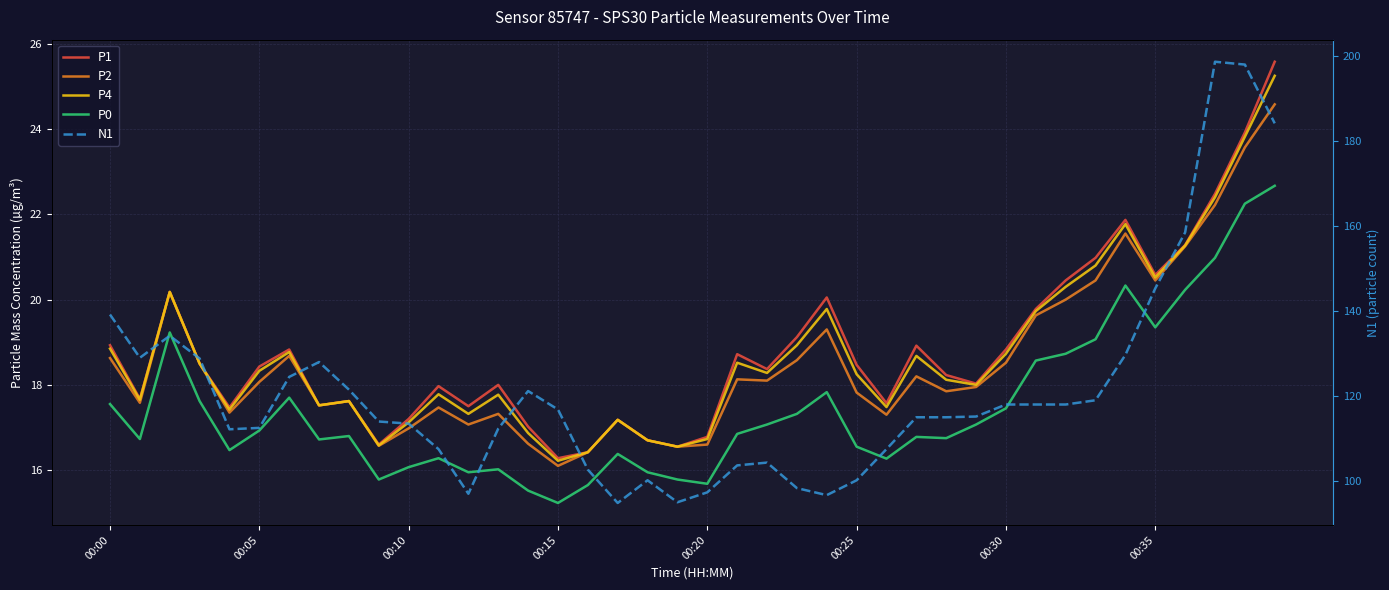

Where does the P1 series first go above 18?

00:00